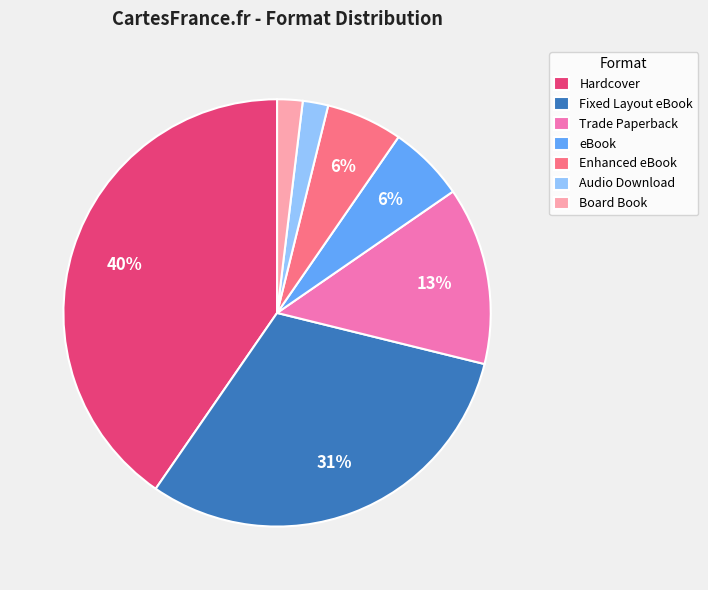

What is the largest slice in the pie chart?

Hardcover